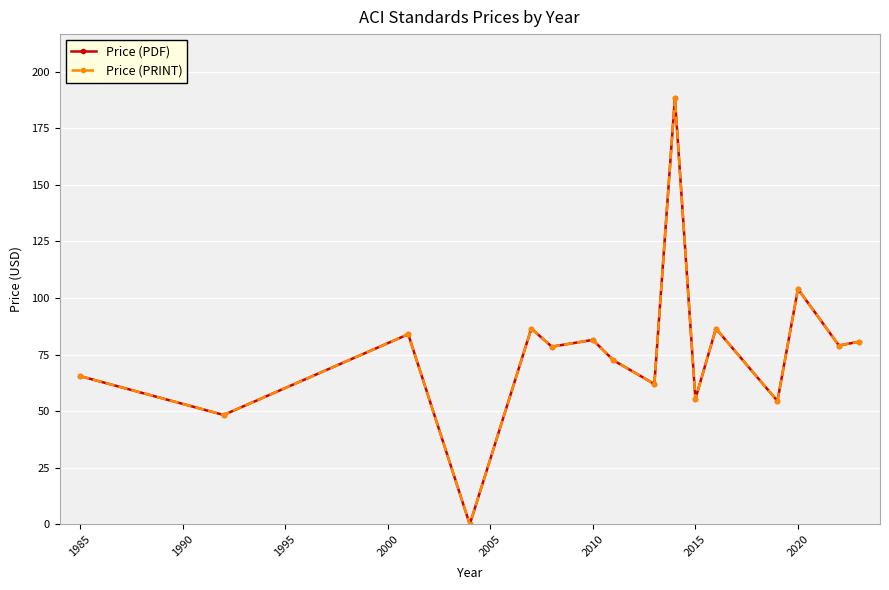

True or false: Price (PDF) and Price (PRINT) intersect in this chart.

False